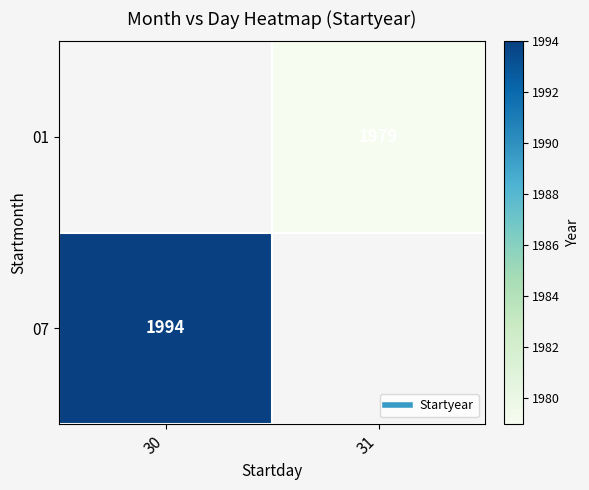

Which category has the lowest value in the 01 series?

30